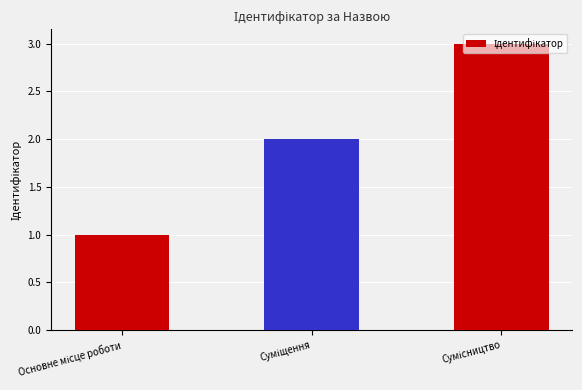

What is the value of the 3rd bar from the left?

3